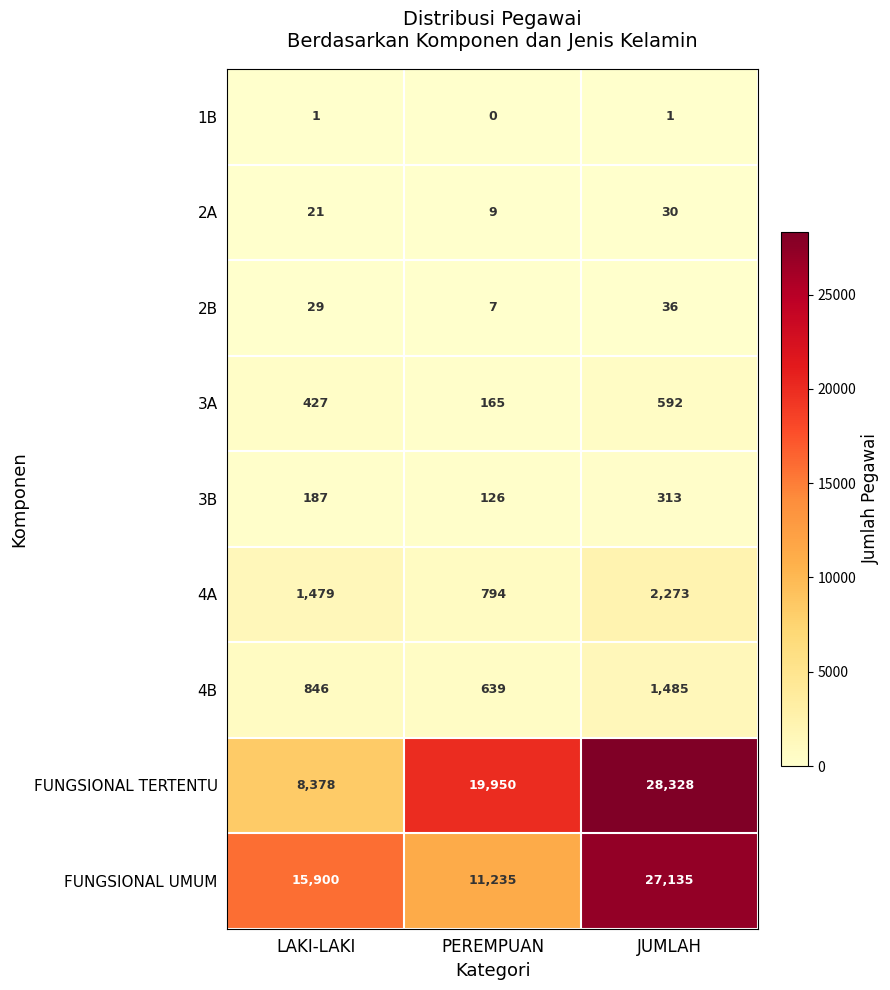

Which series has the largest total across all categories?

FUNGSIONAL TERTENTU